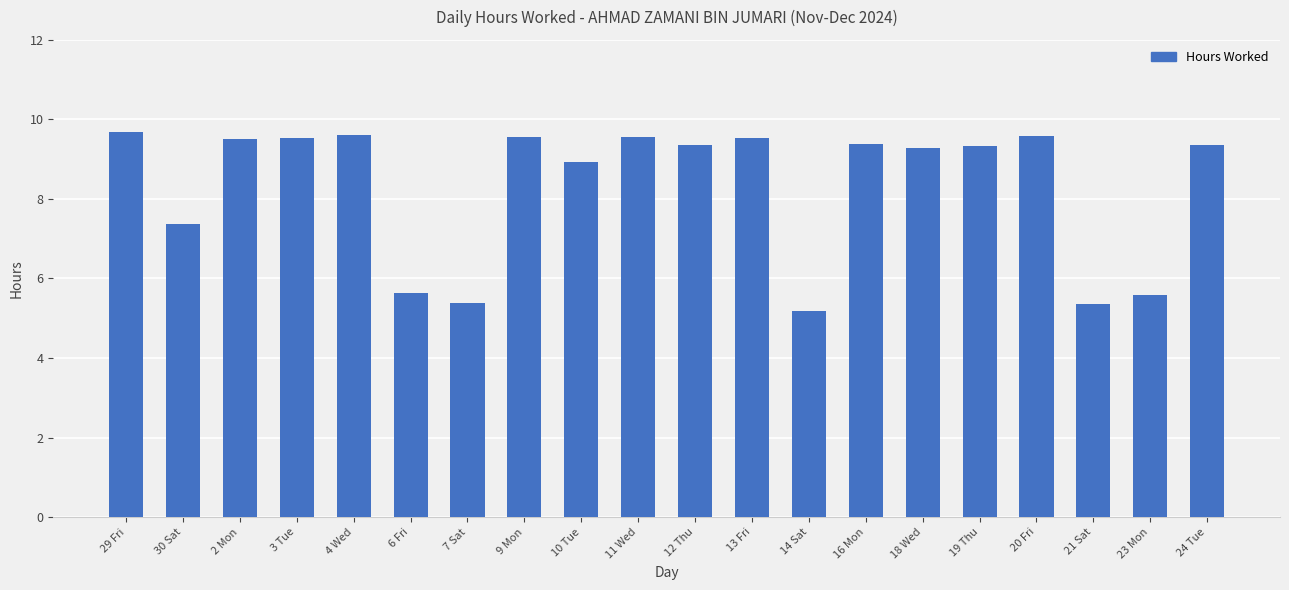

What is the smallest value displayed?

5.2